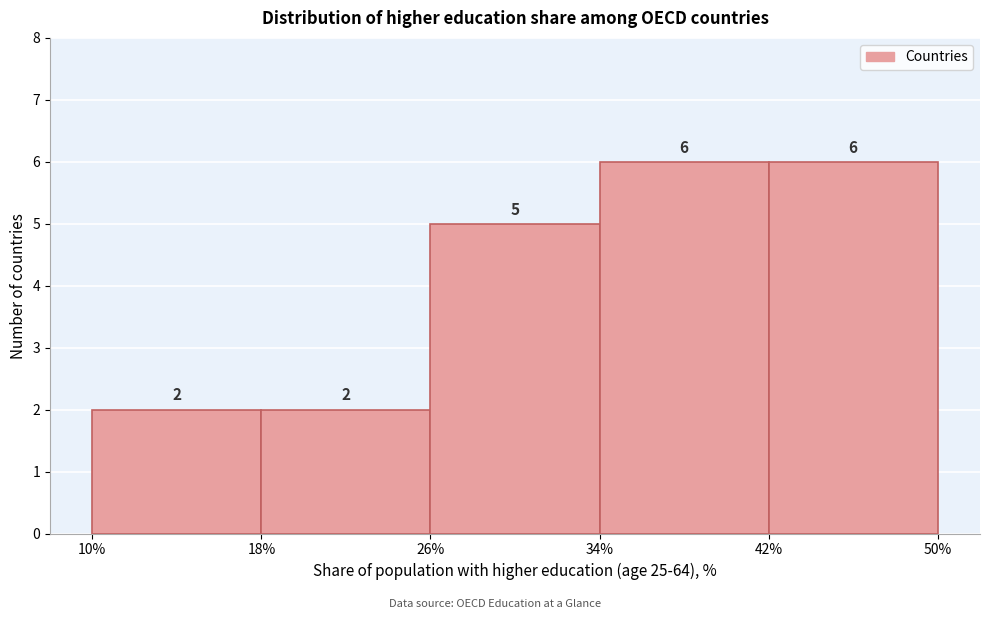

Reading left to right, list every bar in this chart as the range it spans on the x-axis followed by its height.

10% to 18%: 2
18% to 26%: 2
26% to 34%: 5
34% to 42%: 6
42% to 50%: 6